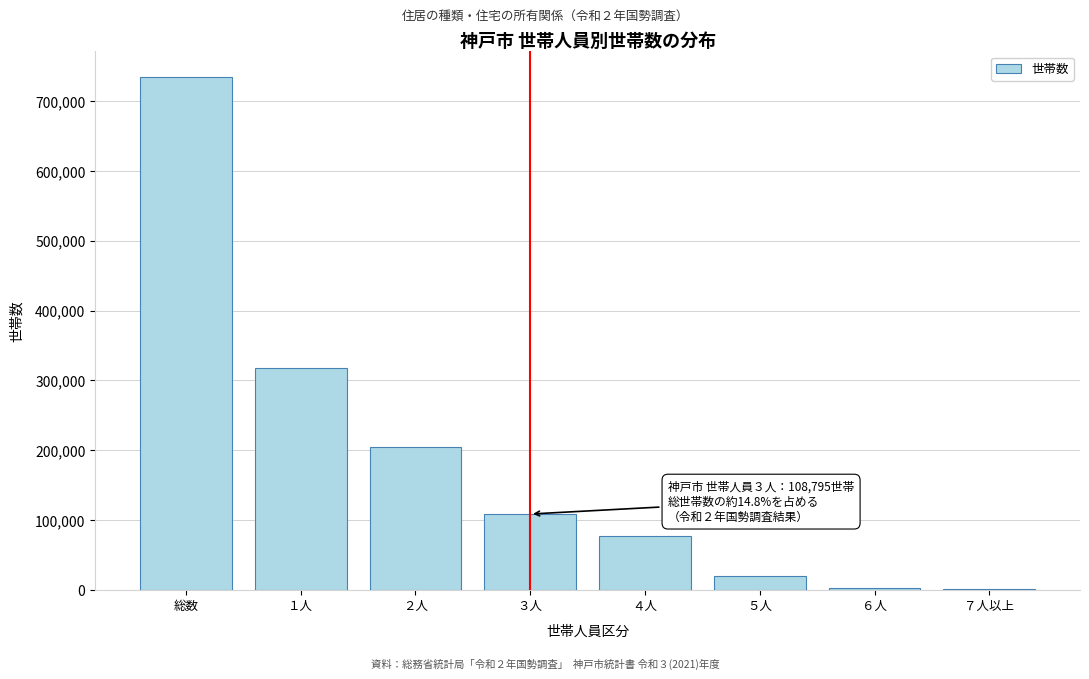

What is the sum of all values?

1468182